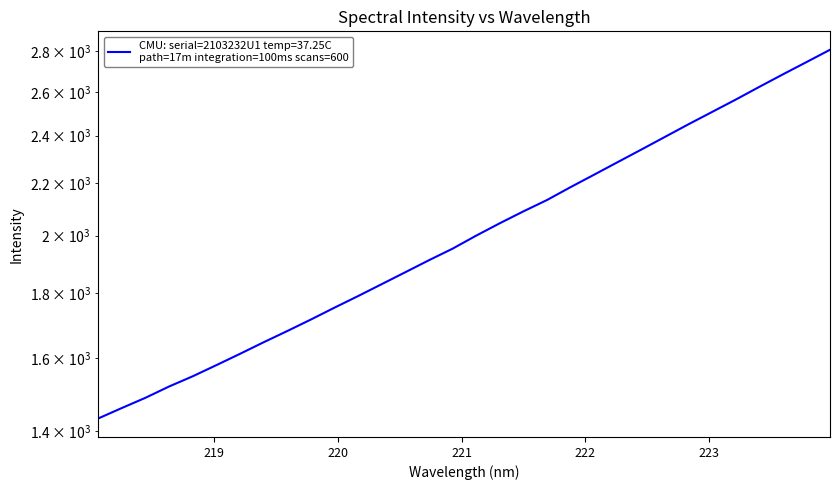

Rank the categories by value from highest to lowest.

223.9802, 223.7895, 223.5987, 223.408, 223.2172, 223.0264, 222.8355, 222.6447, 222.4538, 222.263, 222.0721, 221.8812, 221.6902, 221.4993, 221.3083, 221.1174, 220.9264, 220.7354, 220.5444, 220.3533, 220.1623, 219.9712, 219.7801, 219.589, 219.3979, 219.2067, 219.0156, 218.8244, 218.6332, 218.442, 218.2508, 218.0596